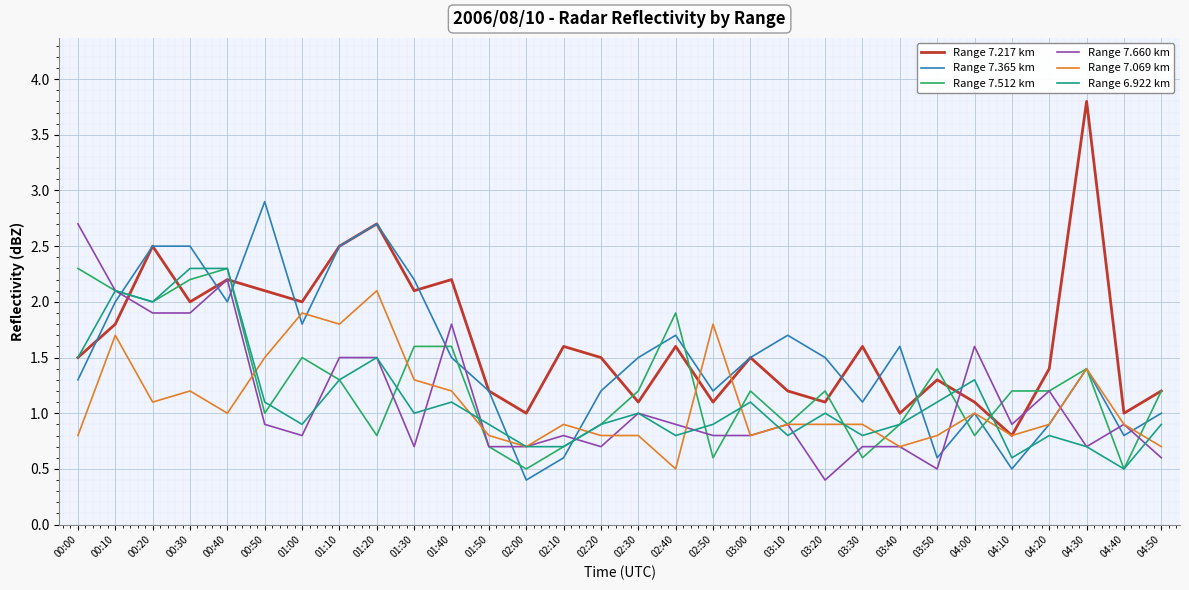

After their last crossing, which series has the higher values: Range 7.512 km or Range 6.922 km?

Range 7.512 km